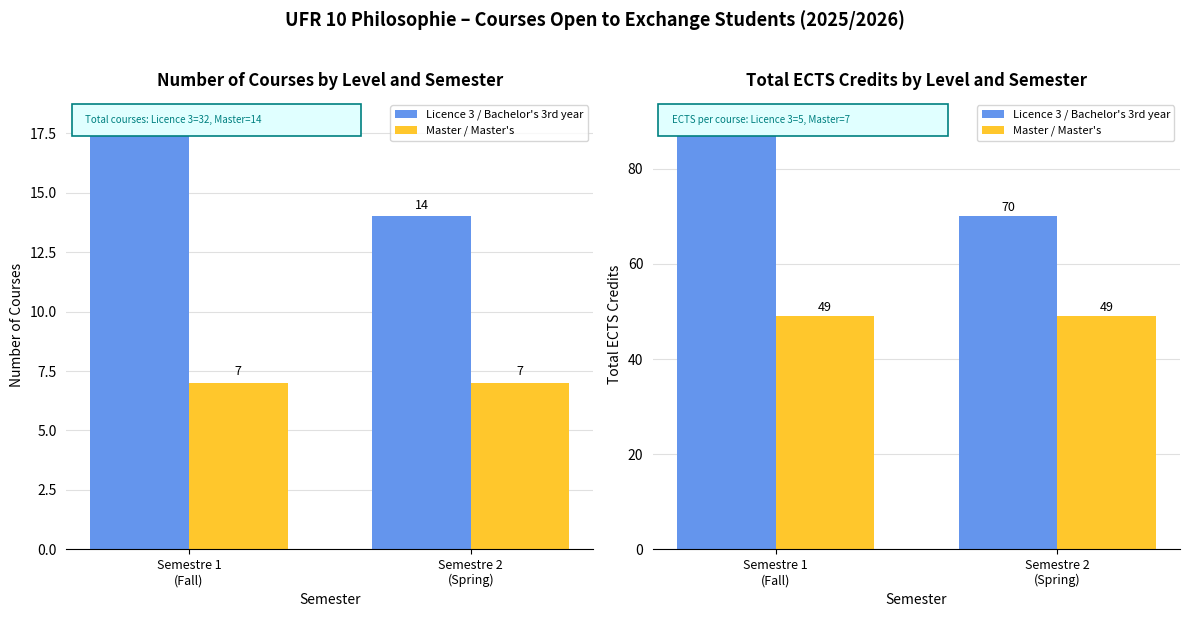

What value does the Master / Master's series have at Semestre 1
(Fall)?

49